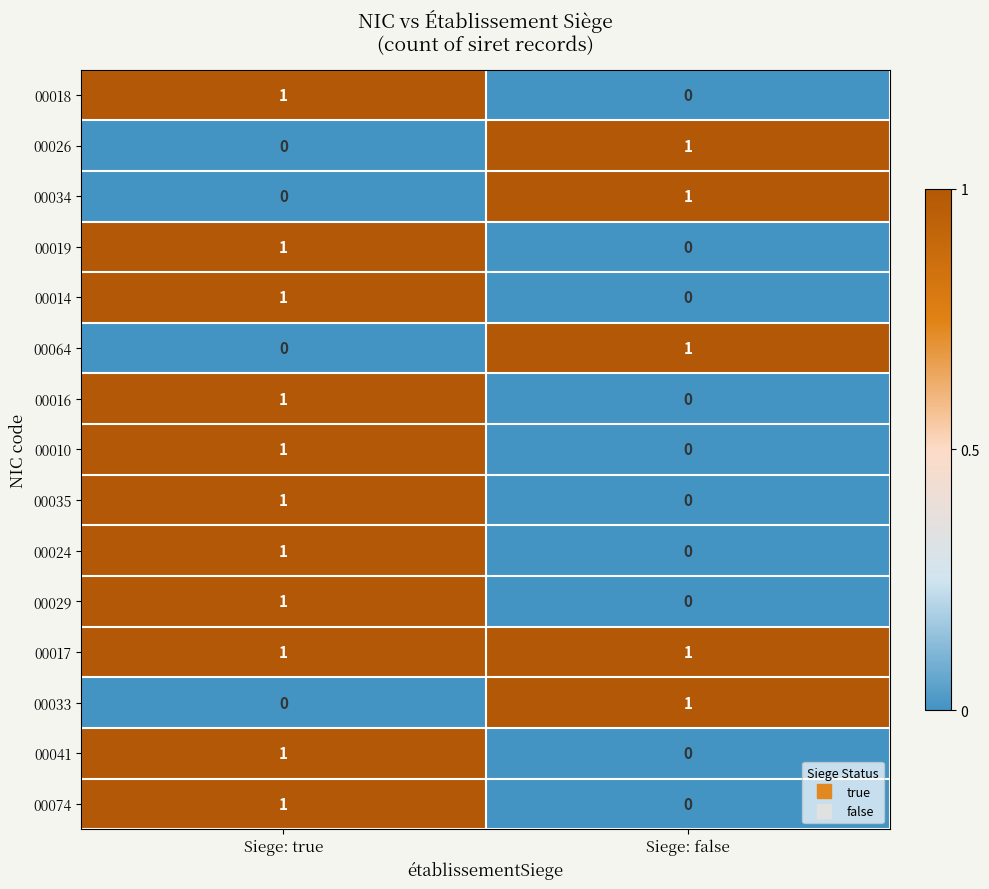

Is it true that 00029 equals 1 at Siege: true?

True